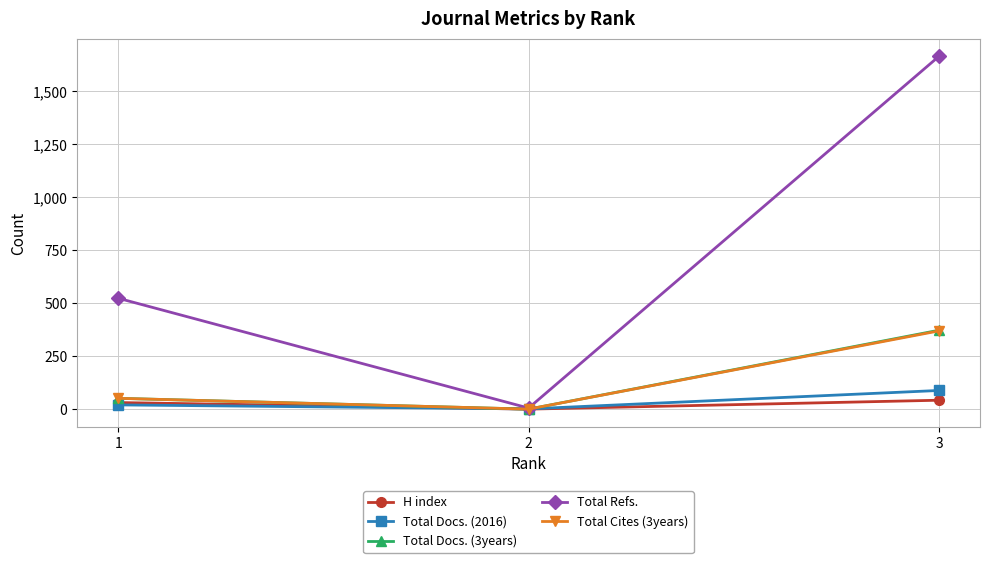

What are all the series names shown in the legend?

H index, Total Docs. (2016), Total Docs. (3years), Total Refs., Total Cites (3years)